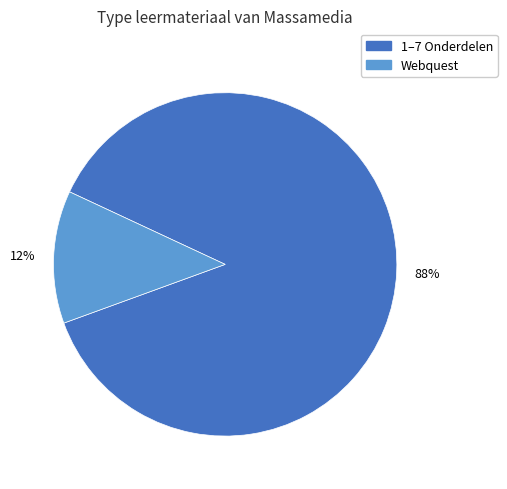

Is there a majority slice in this chart?

Yes